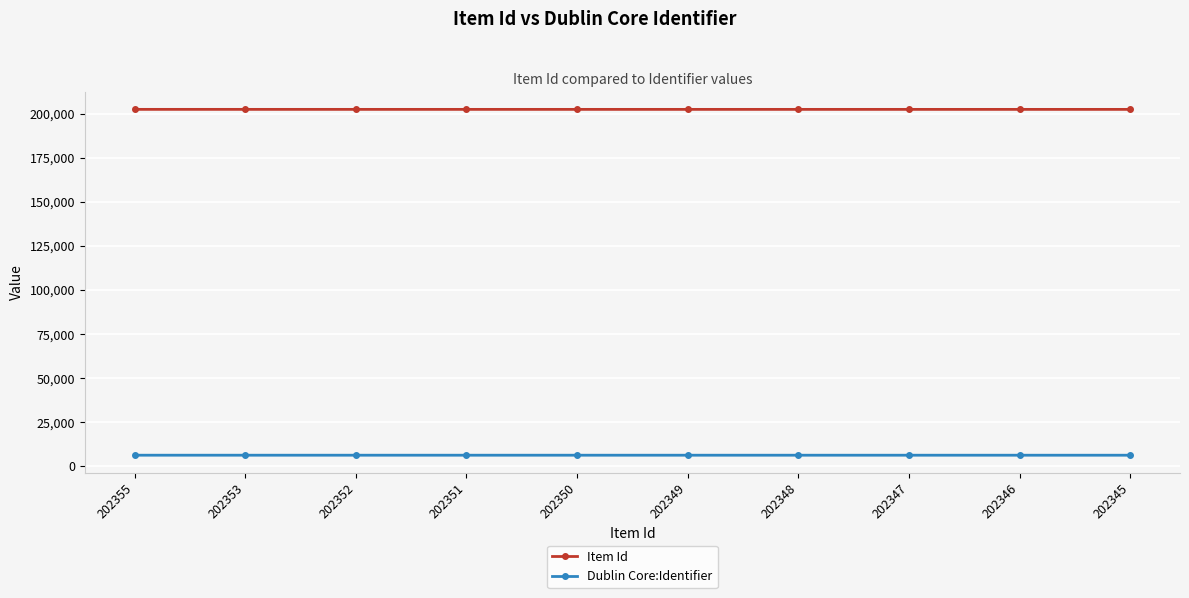

True or false: Dublin Core:Identifier and Item Id cross at least once.

False